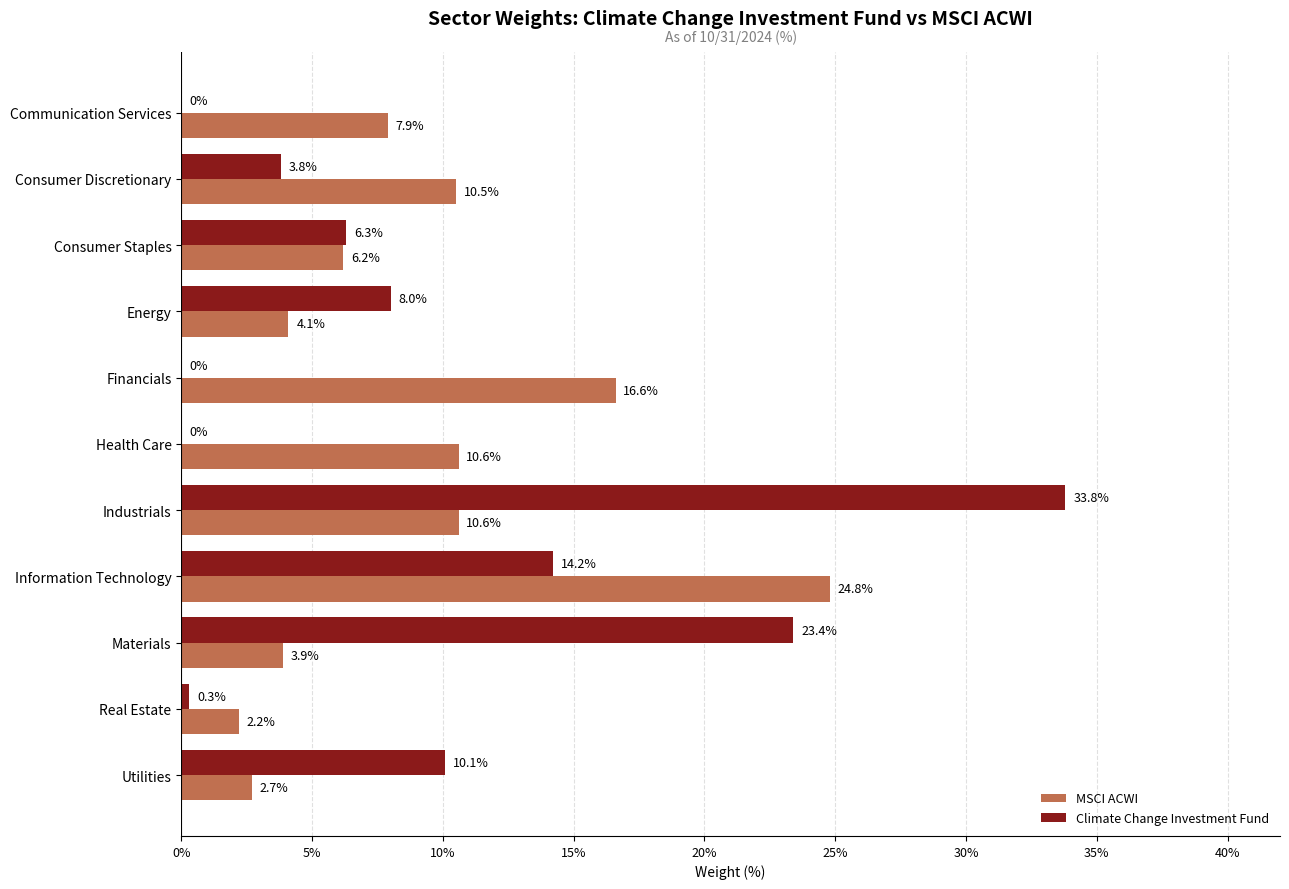

What is the sum of all MSCI ACWI values?

100.1